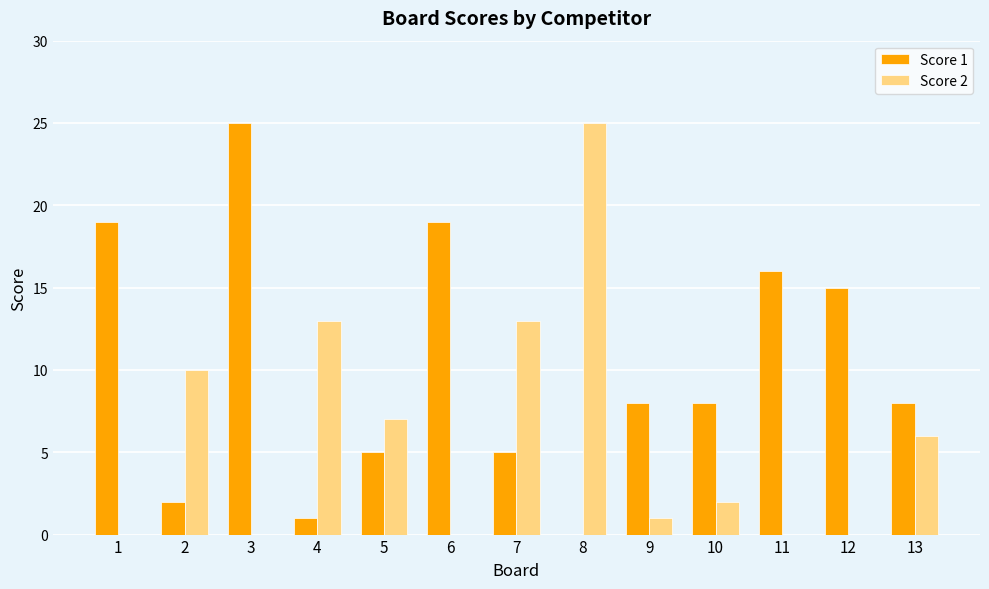

Reading left to right, extract all data points from this chart.

Score 1: 19	2	25	1	5	19	5	0	8	8	16	15	8
Score 2: 0	10	0	13	7	0	13	25	1	2	0	0	6